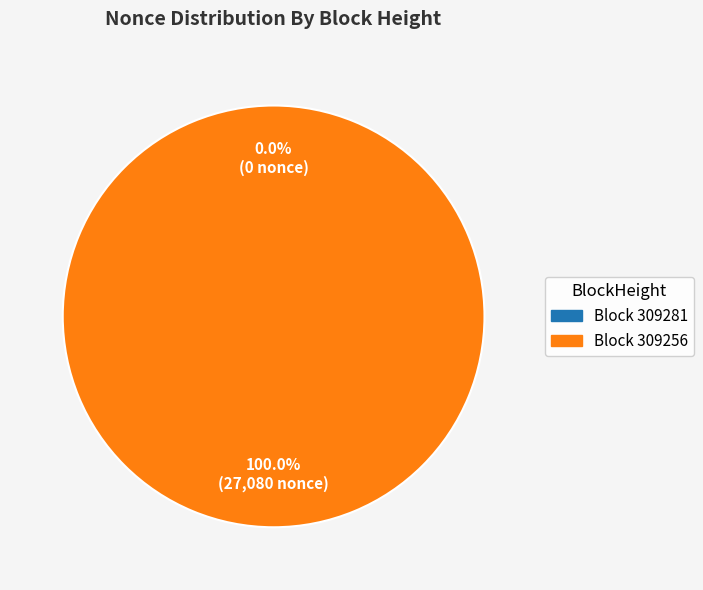

How many segments does this pie chart have?

2